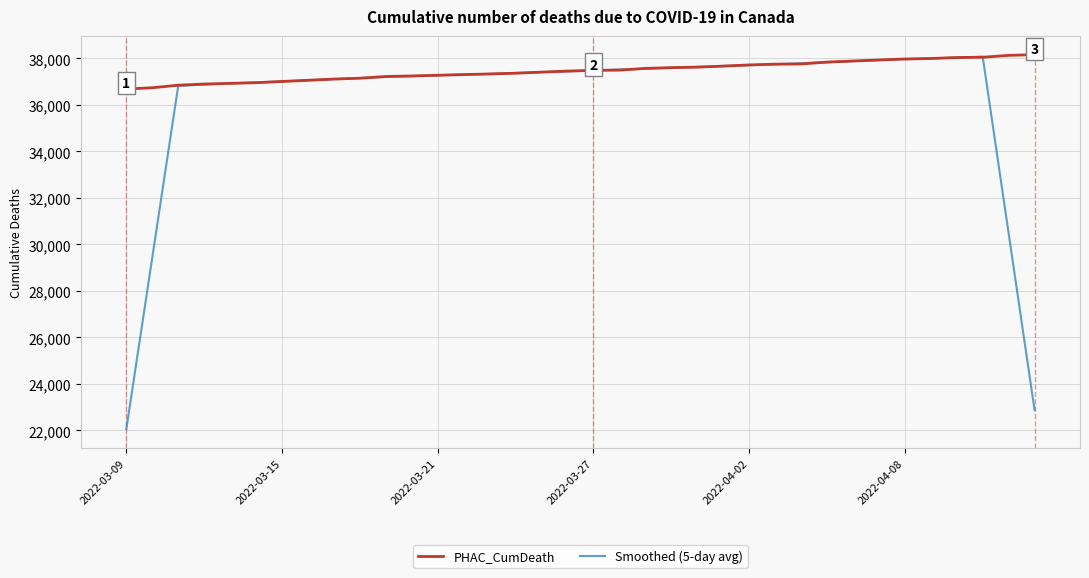

What are all the series names shown in the legend?

PHAC_CumDeath, Smoothed (5-day avg)